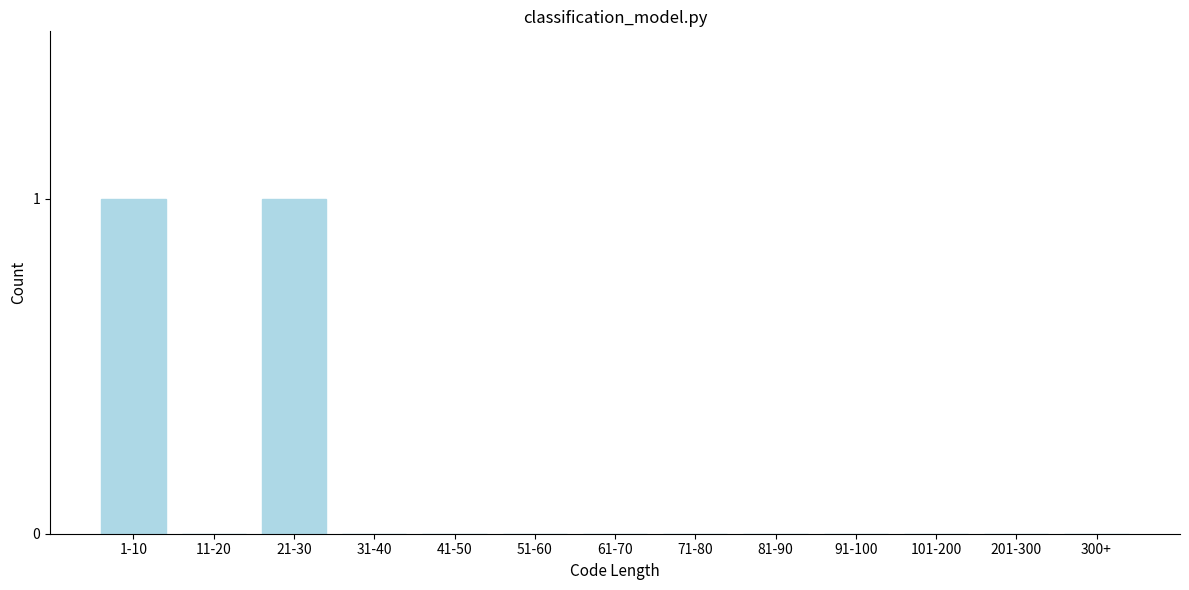

Reading right to left, transcribe all the data shown in this chart.

300+=0	201-300=0	101-200=0	91-100=0	81-90=0	71-80=0	61-70=0	51-60=0	41-50=0	31-40=0	21-30=1	11-20=0	1-10=1